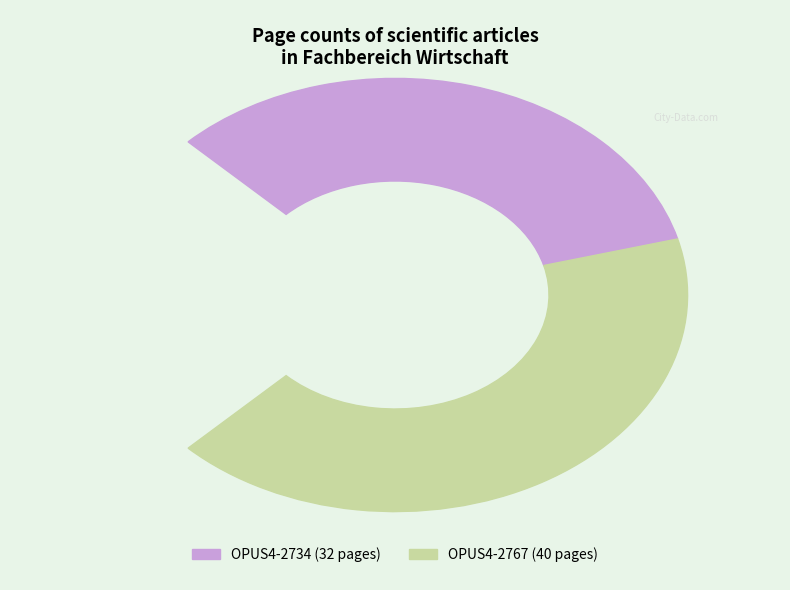

How many segments does this pie chart have?

2